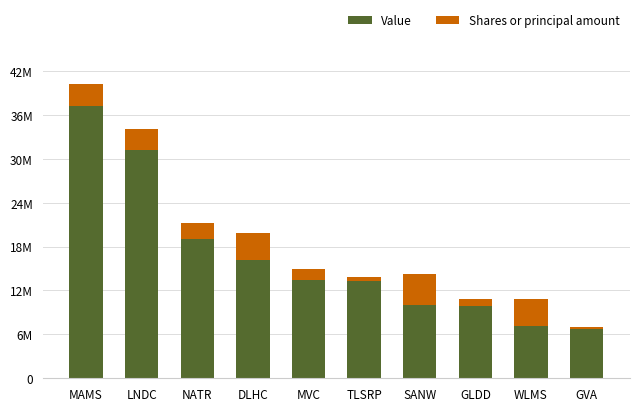

What are all the series names shown in the legend?

Value, Shares or principal amount